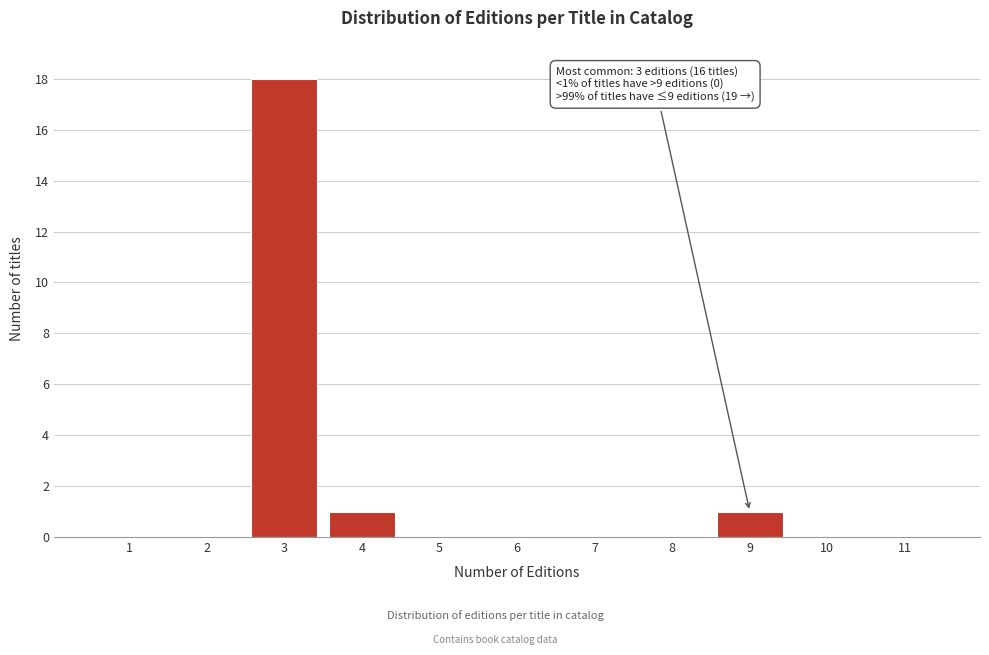

Reading left to right, transcribe all the data shown in this chart.

1=0	2=0	3=18	4=1	5=0	6=0	7=0	8=0	9=1	10=0	11=0